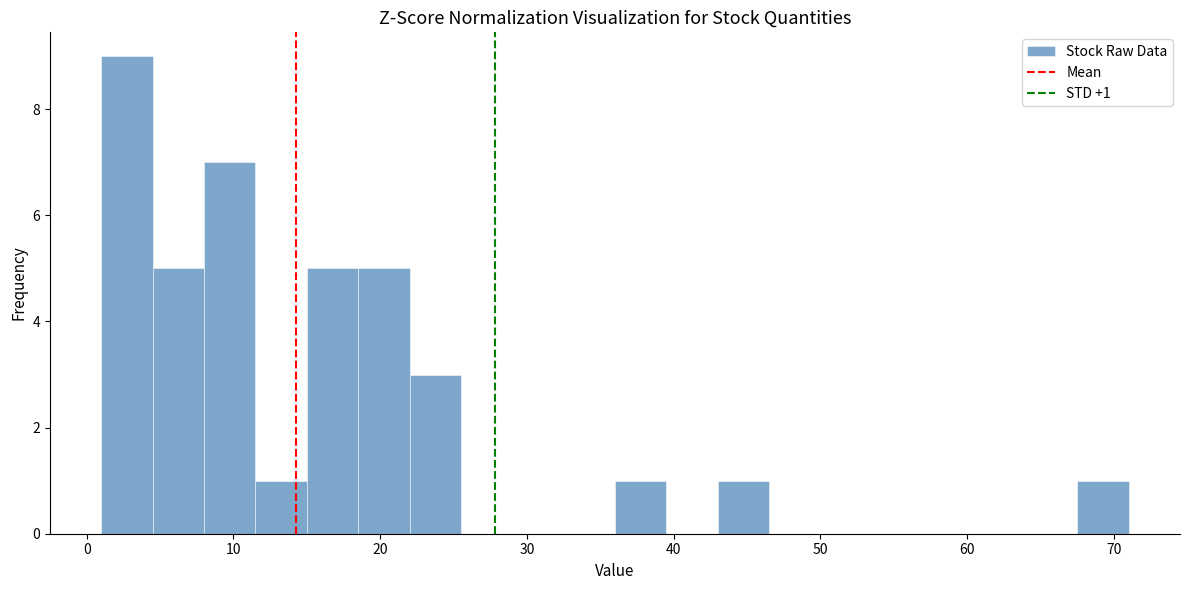

Read against the x-axis, roughly where is the centre of the tallest bar?

3